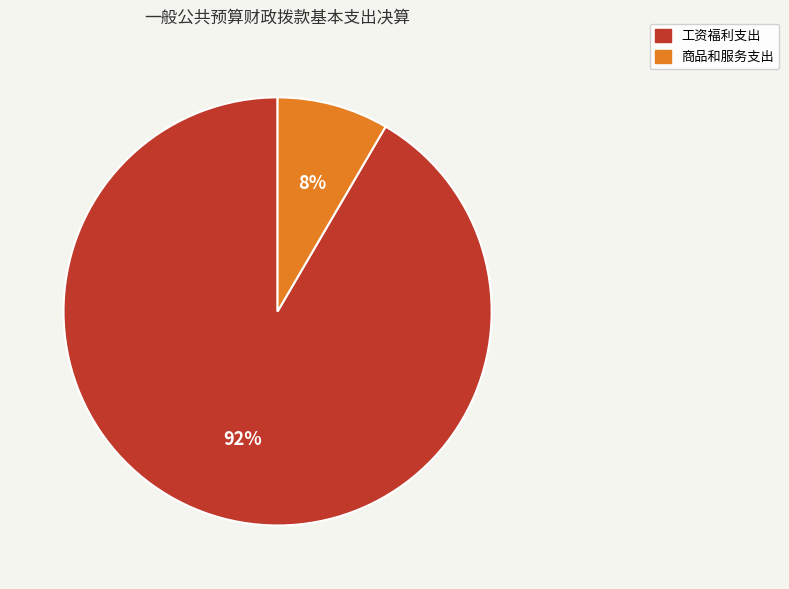

Which category accounts for the majority?

工资福利支出